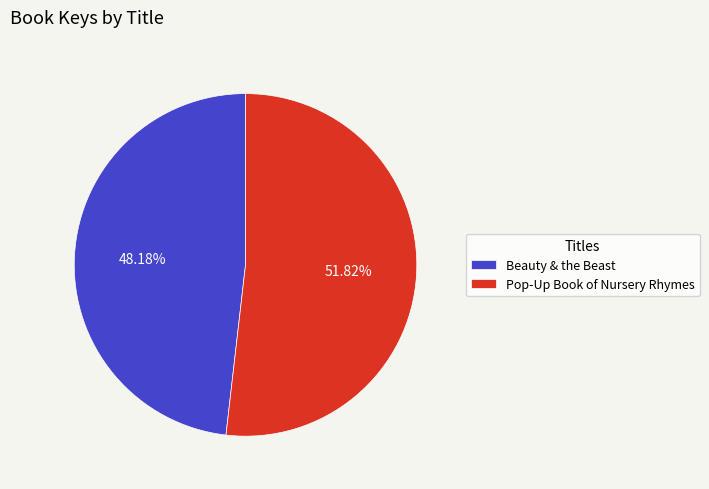

Which category accounts for the majority?

Pop-Up Book of Nursery Rhymes